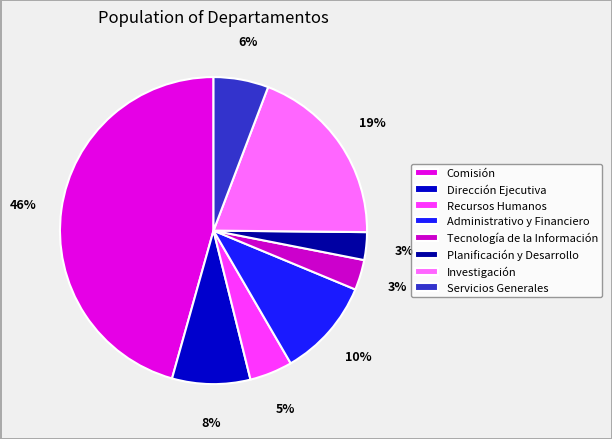

To the nearest percent, what is the average slice percentage?

12%